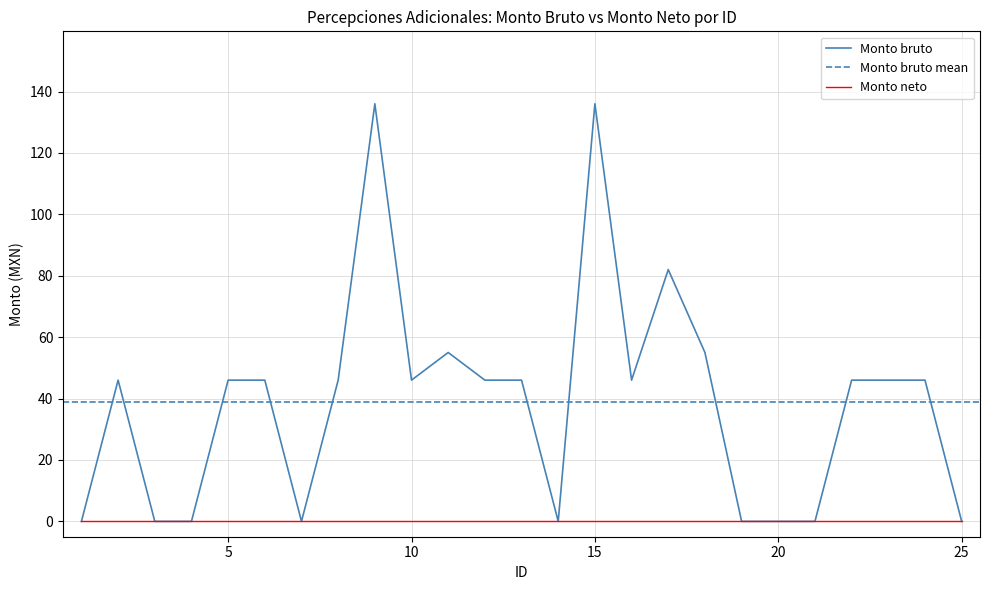

How many interior local valleys (lower than both neighbors) does the data have?

4